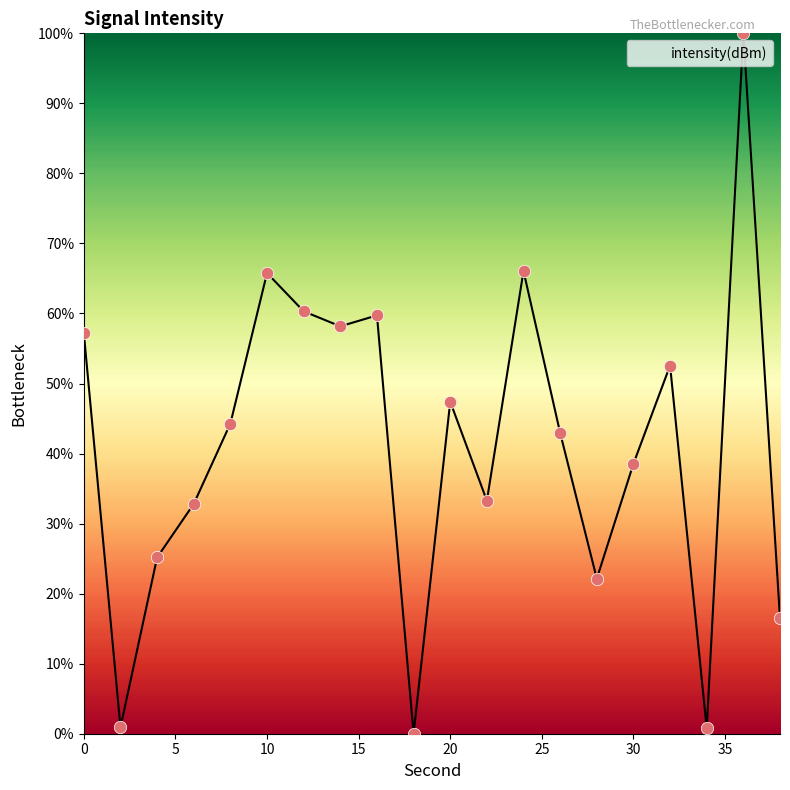

What is the maximum value shown in the chart?

100.0